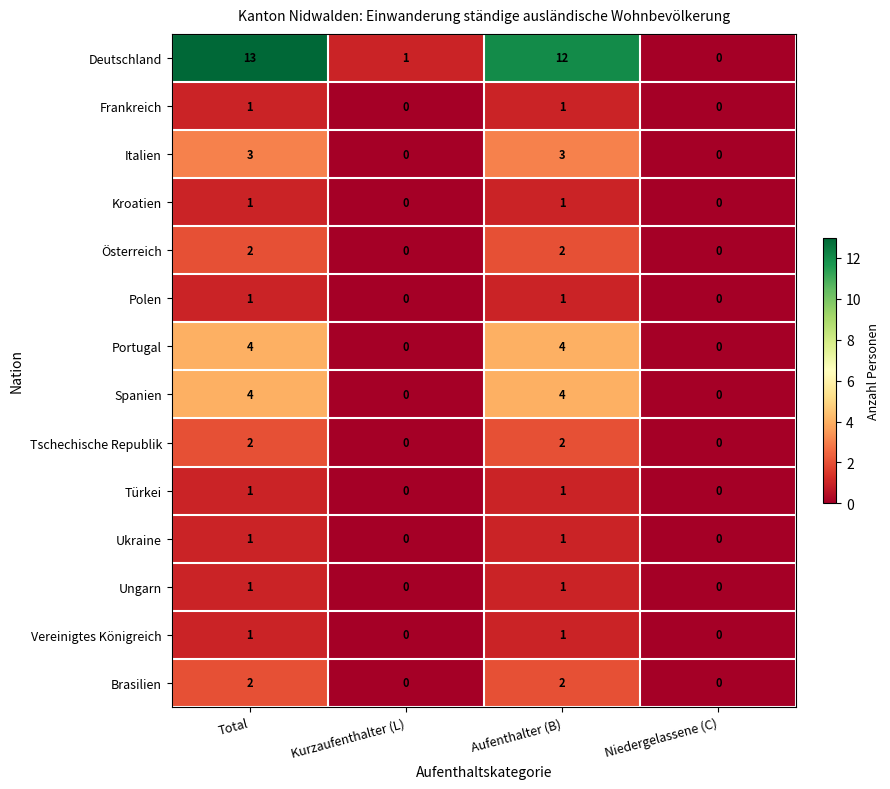

True or false: Vereinigtes Königreich has a value of 1 at Total.

True